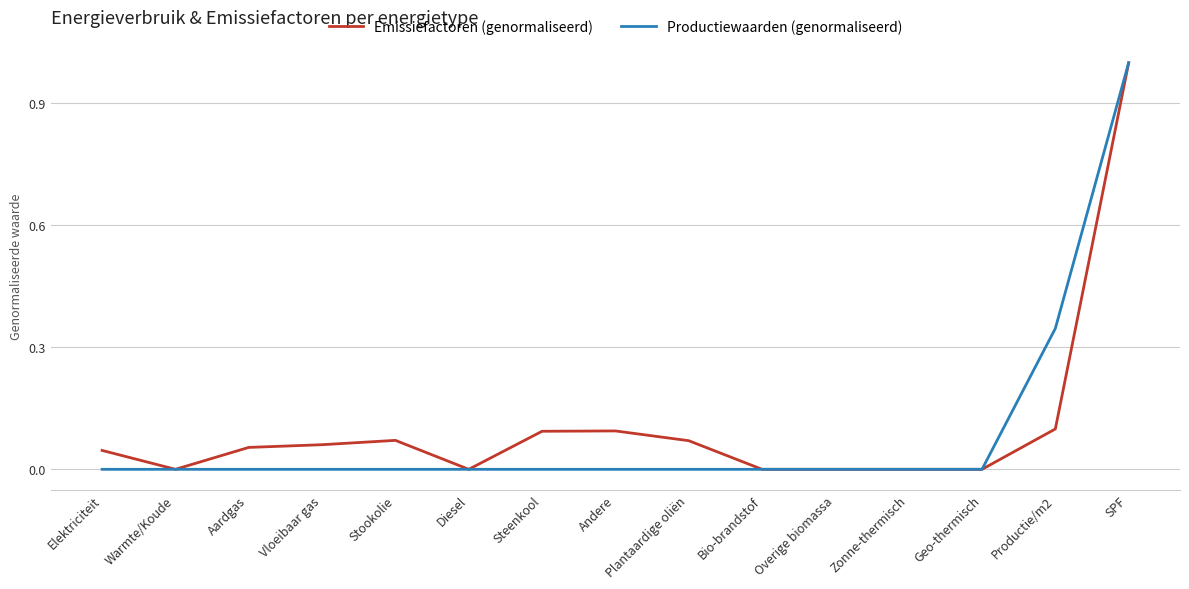

Is this an area chart (filled region under the line)?

No